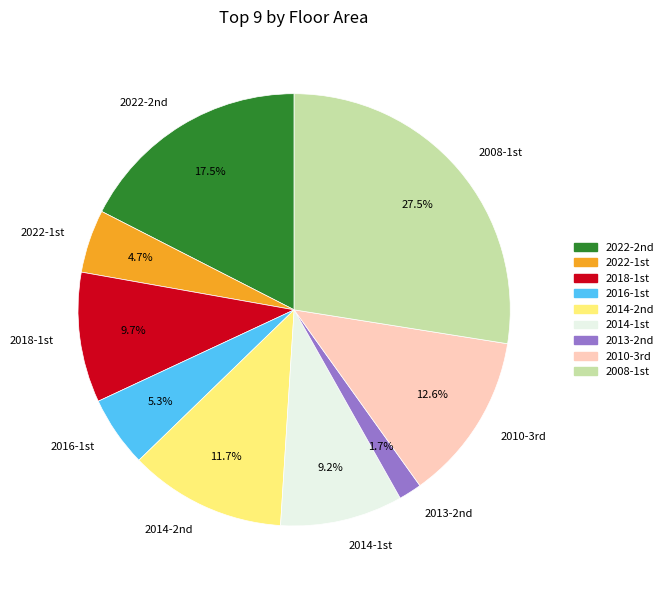

What is the smallest slice in the pie chart?

2013-2nd